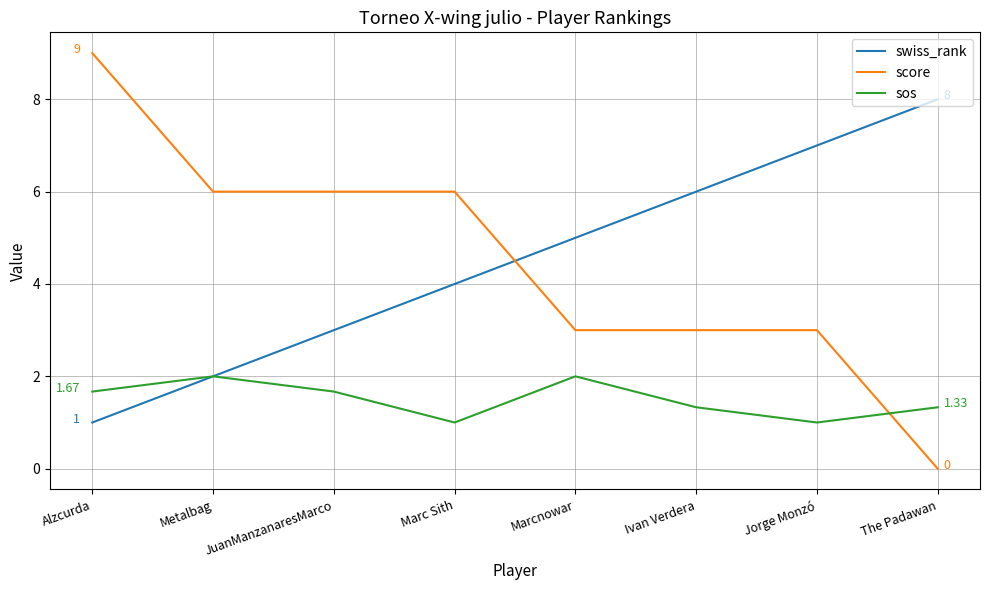

List the labels in order of swiss_rank value, smallest first.

Alzcurda, Metalbag, JuanManzanaresMarco, Marc Sith, Marcnowar, Ivan Verdera, Jorge Monzó, The Padawan